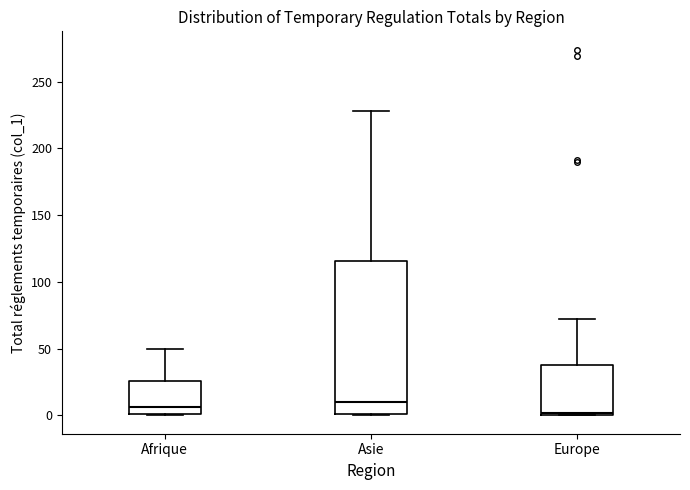

Reading left to right, read every box against the y-axis: the position of its median line, the range the box covers, and the ends of its whiskers. The values are not printed on the chart, so give them approximately, as read against the axis.

Afrique: median 5, box 0 to 25, whiskers 0 to 50
Asie: median 10, box 0 to 115, whiskers 0 to 230
Europe: median 0, box 0 to 40, whiskers 0 to 70